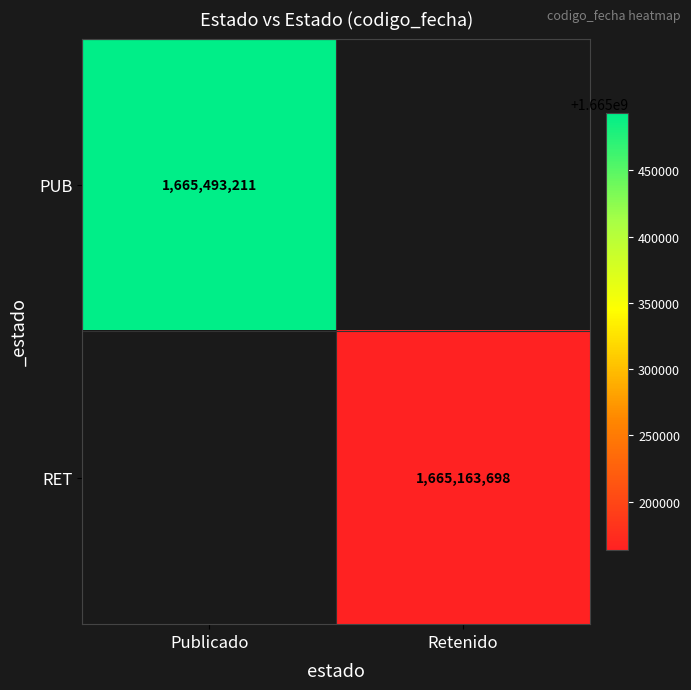

Is the value of RET at Retenido greater than the value of PUB at Publicado?

No